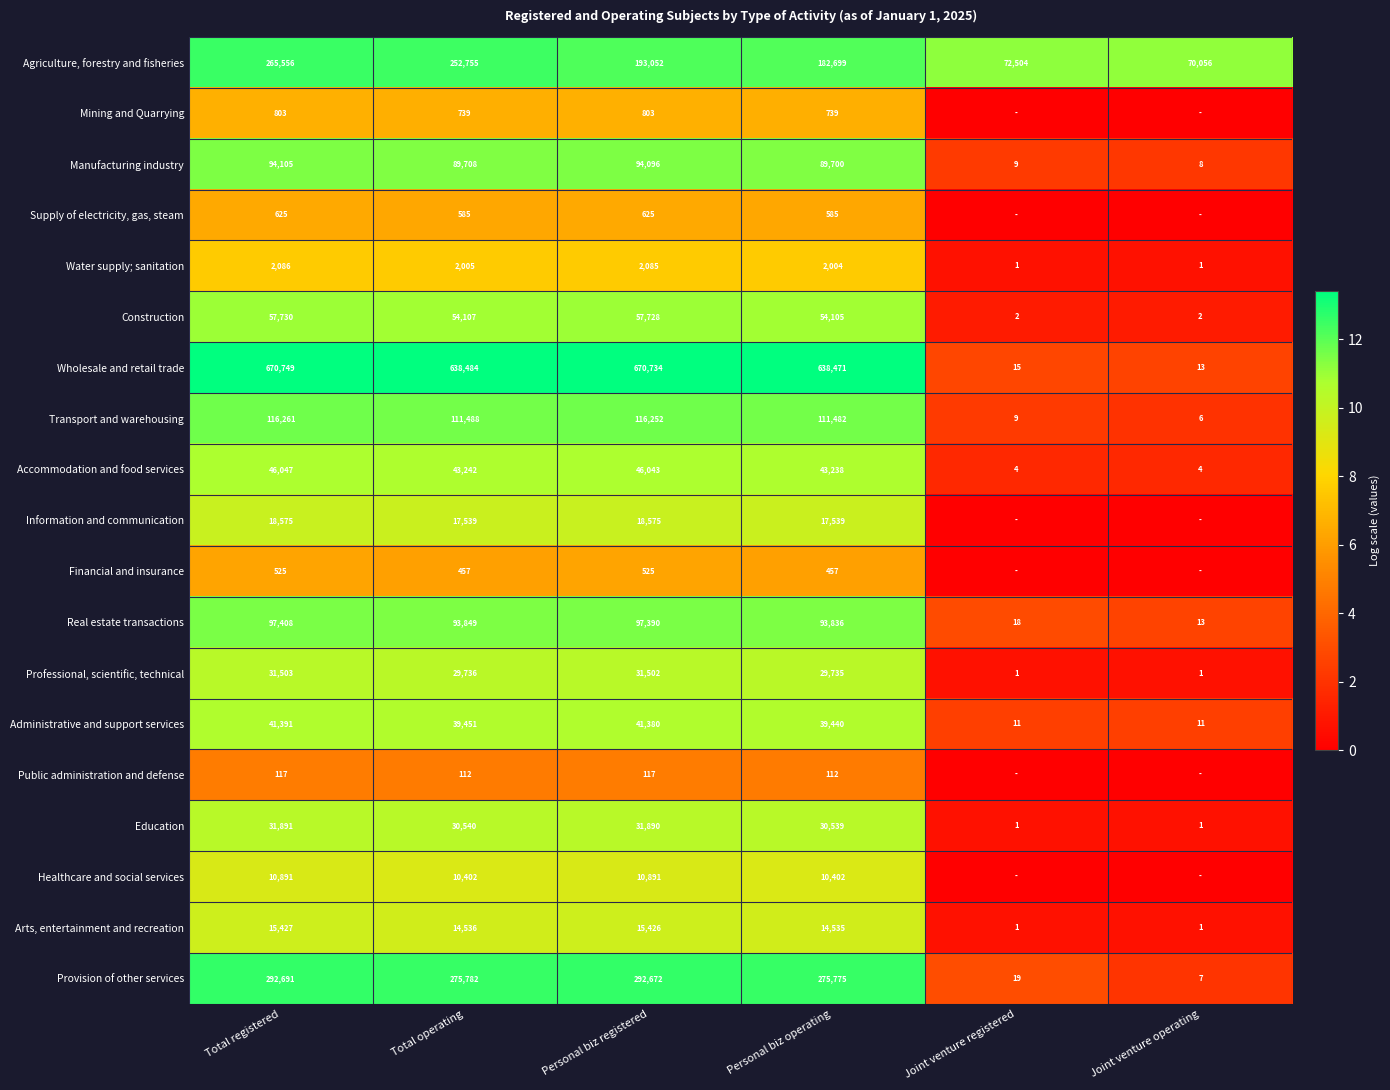

What is the difference between the Manufacturing industry values at Joint venture registered and Total operating?

89699